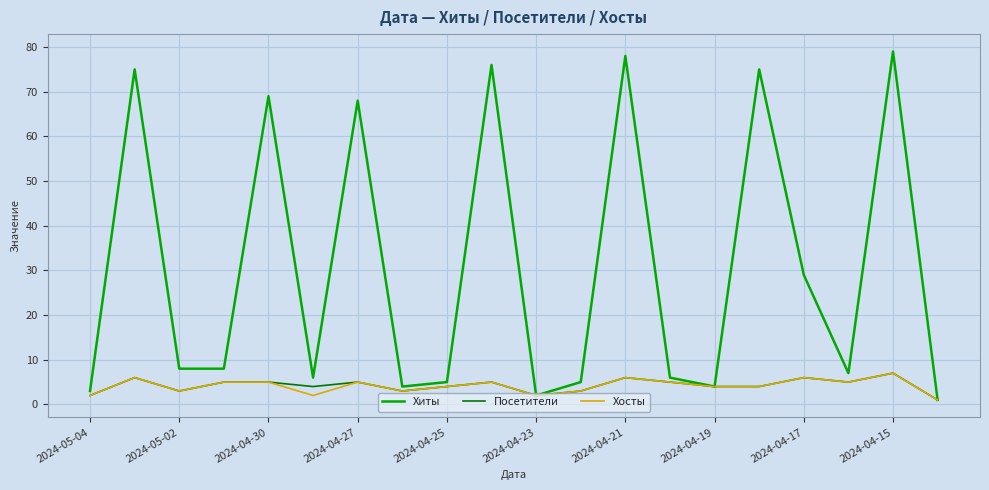

Which series has the largest range (max minus min)?

Хиты